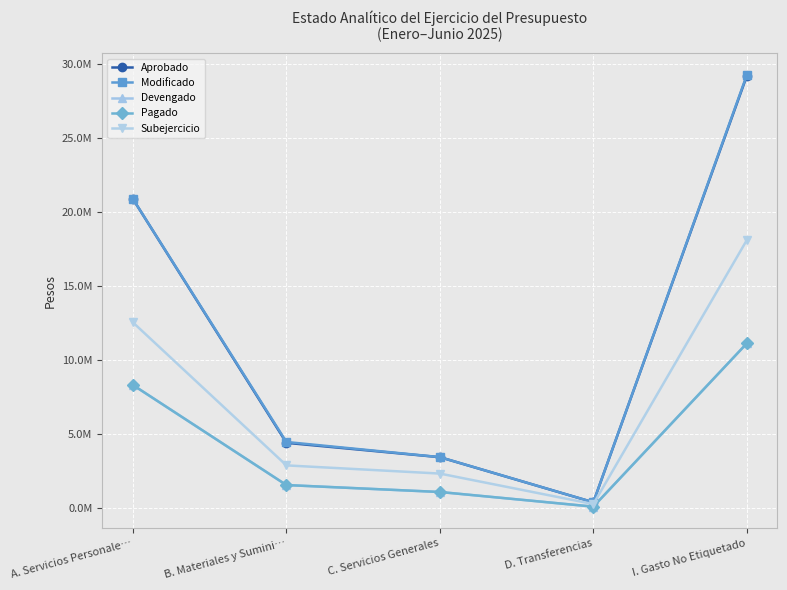

Which series has the largest range (max minus min)?

Modificado